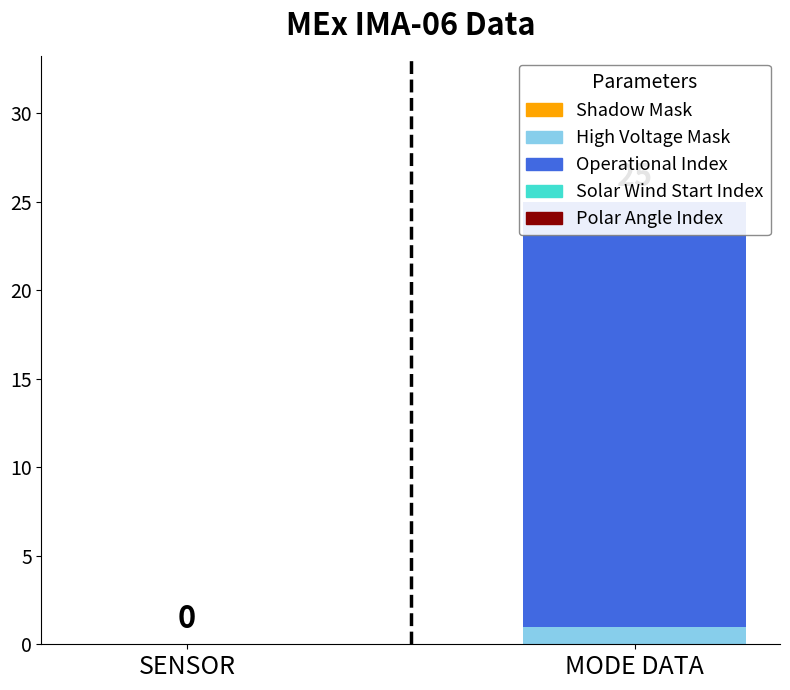

At how many categories does at least one series exceed 13?

1